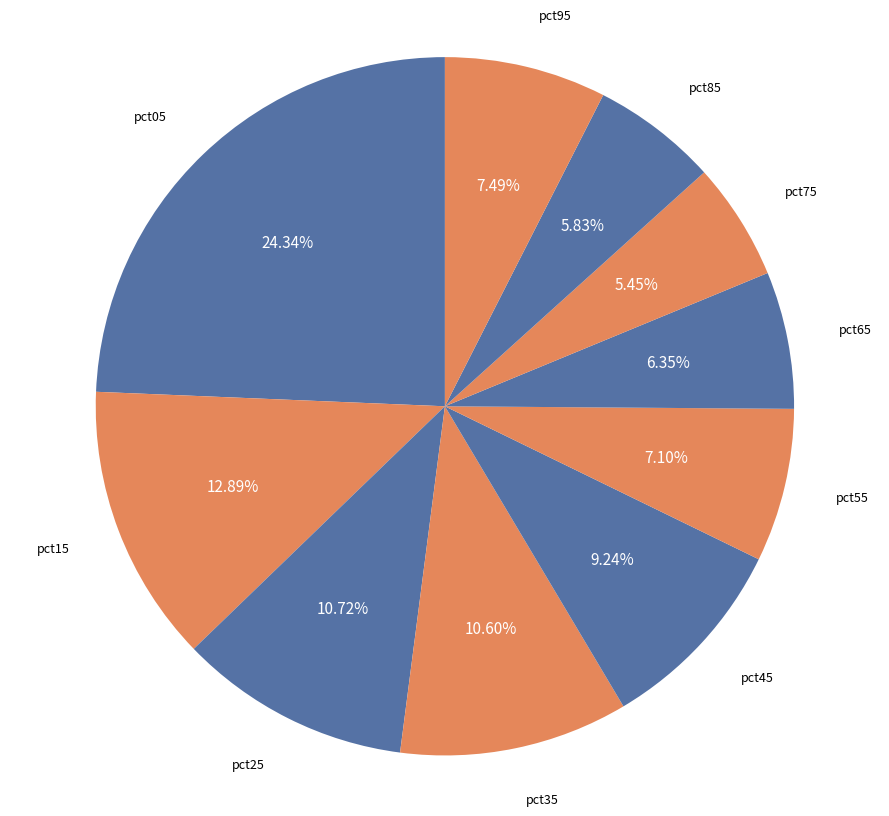

How many slices are in this pie chart?

10